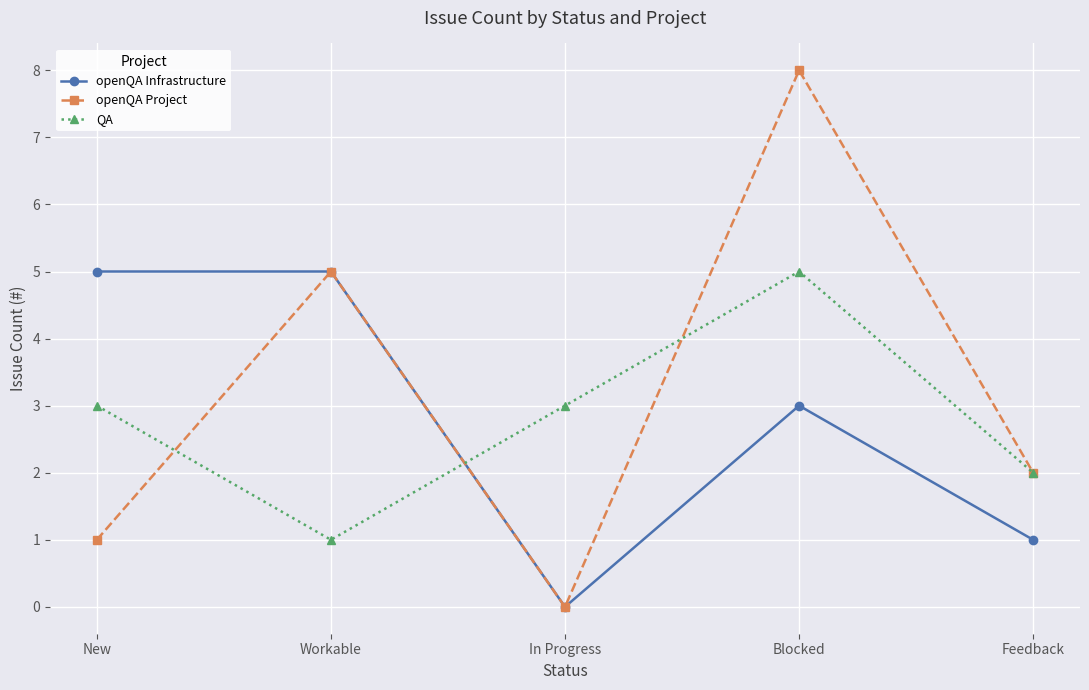

True or false: openQA Infrastructure has a value of 3 at Blocked.

True